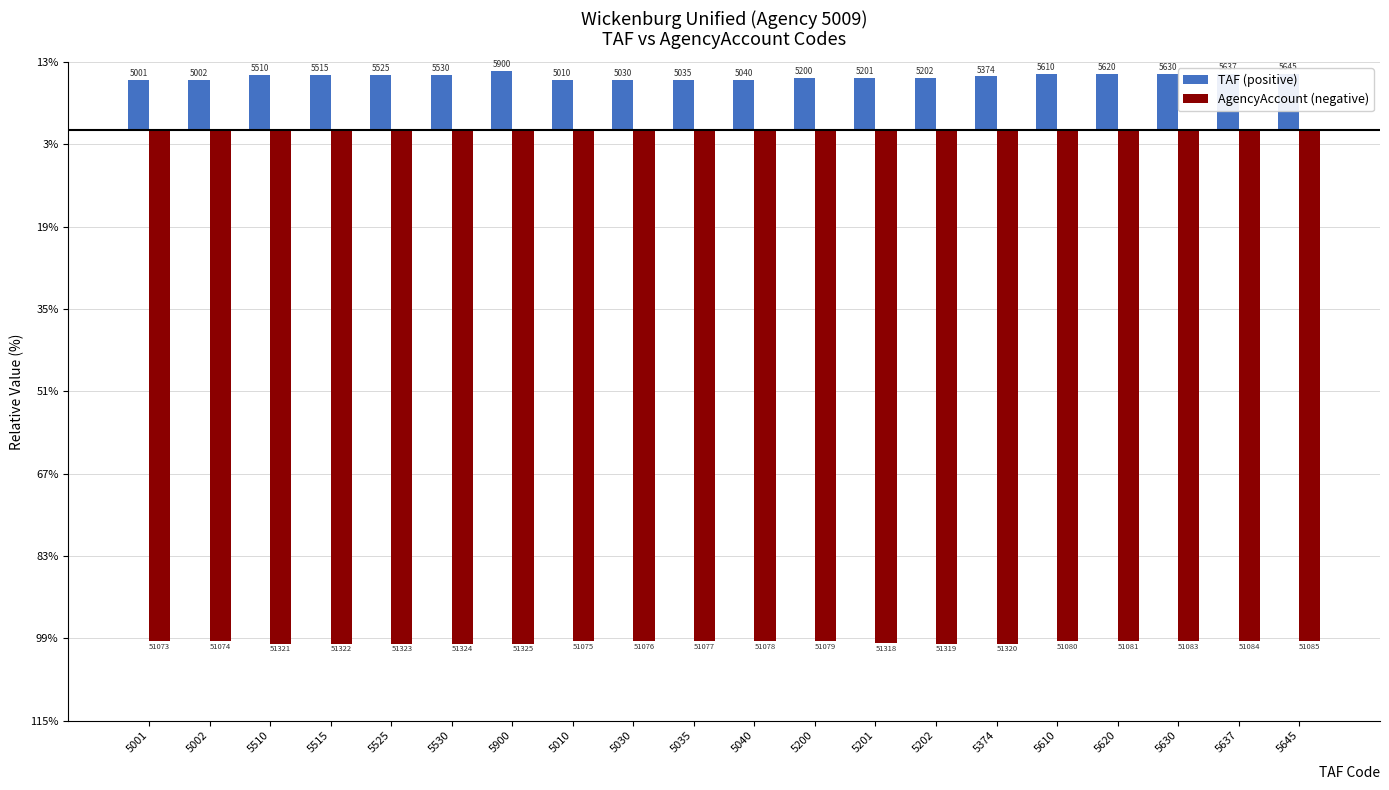

Which category has the lowest value across all series?

5900